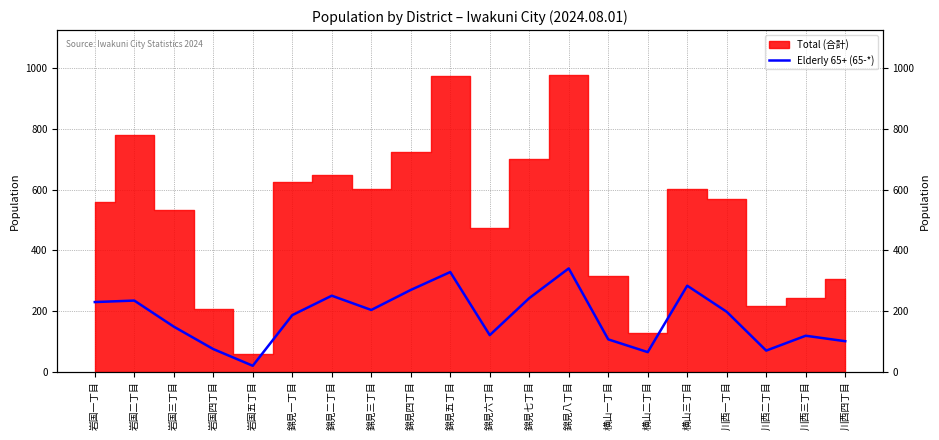

Which has a higher value, 錦見四丁目 or 横山二丁目?

錦見四丁目